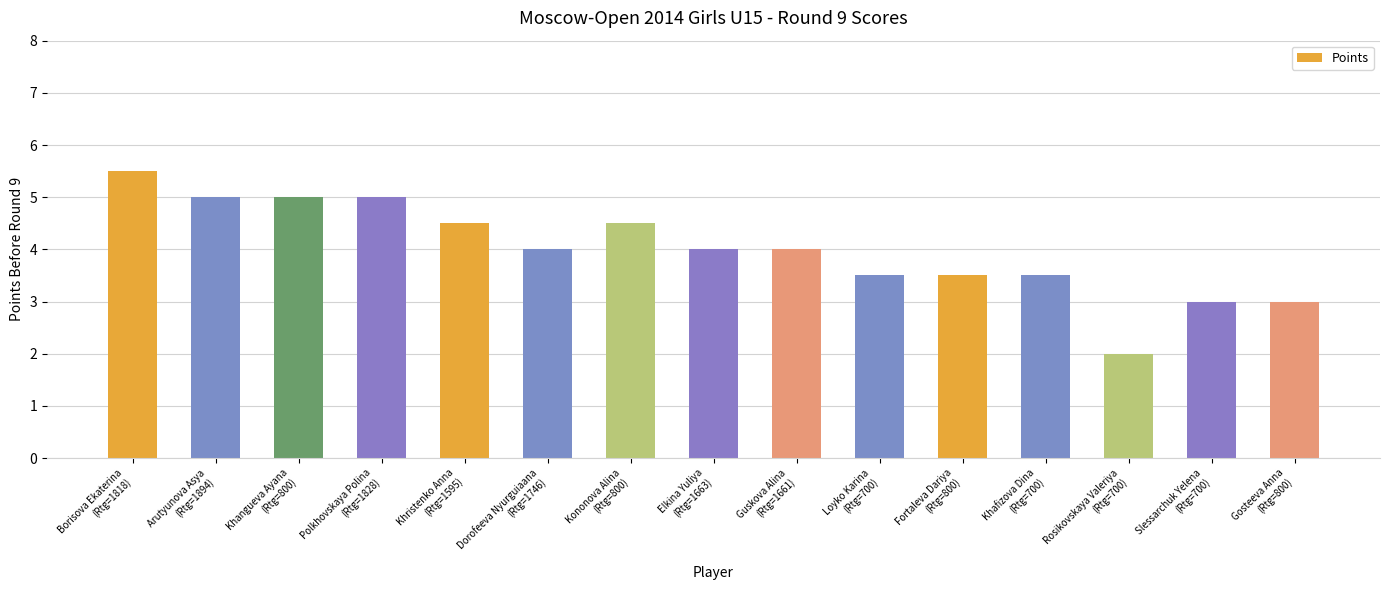

The chart shows a value of 5.5 at Borisova Ekaterina
(Rtg=1818). True or false?

True